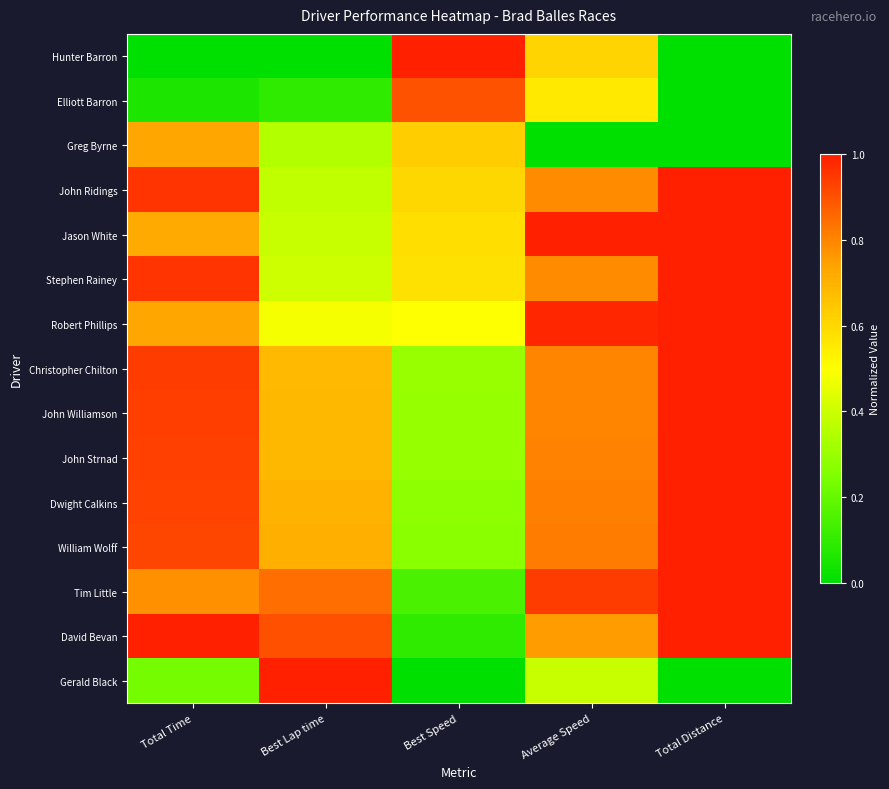

Which series has the largest total across all categories?

David Bevan